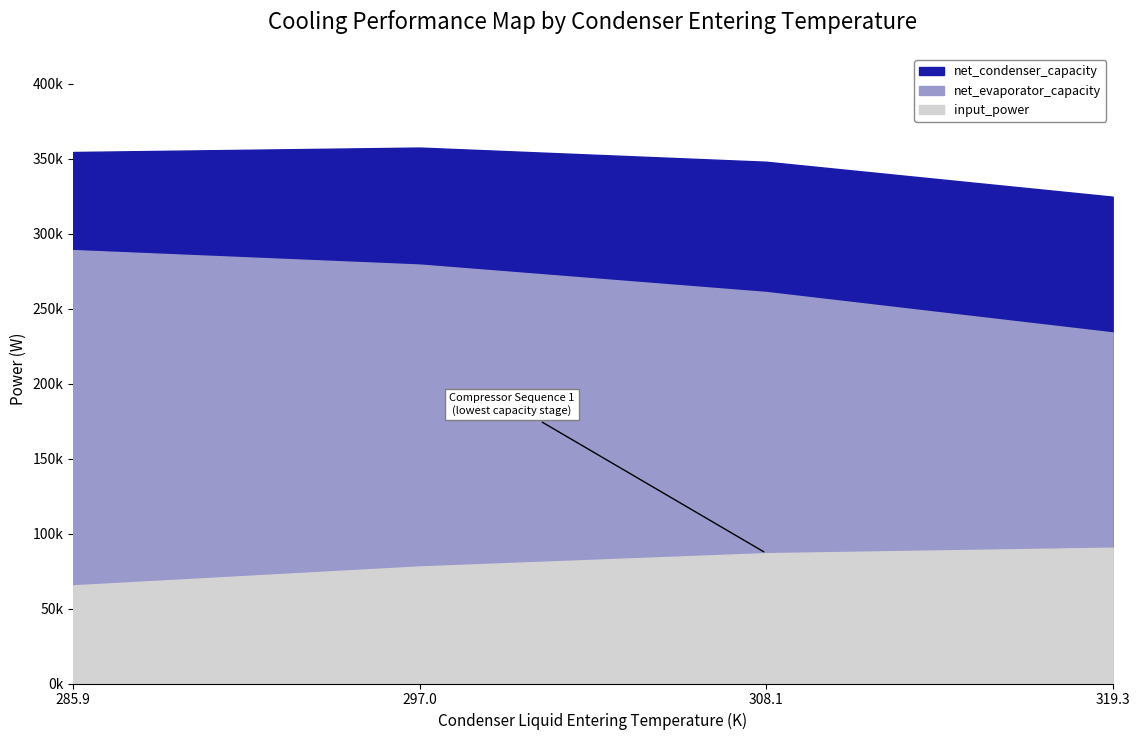

True or false: input_power has more than 2 interior local peaks.

False